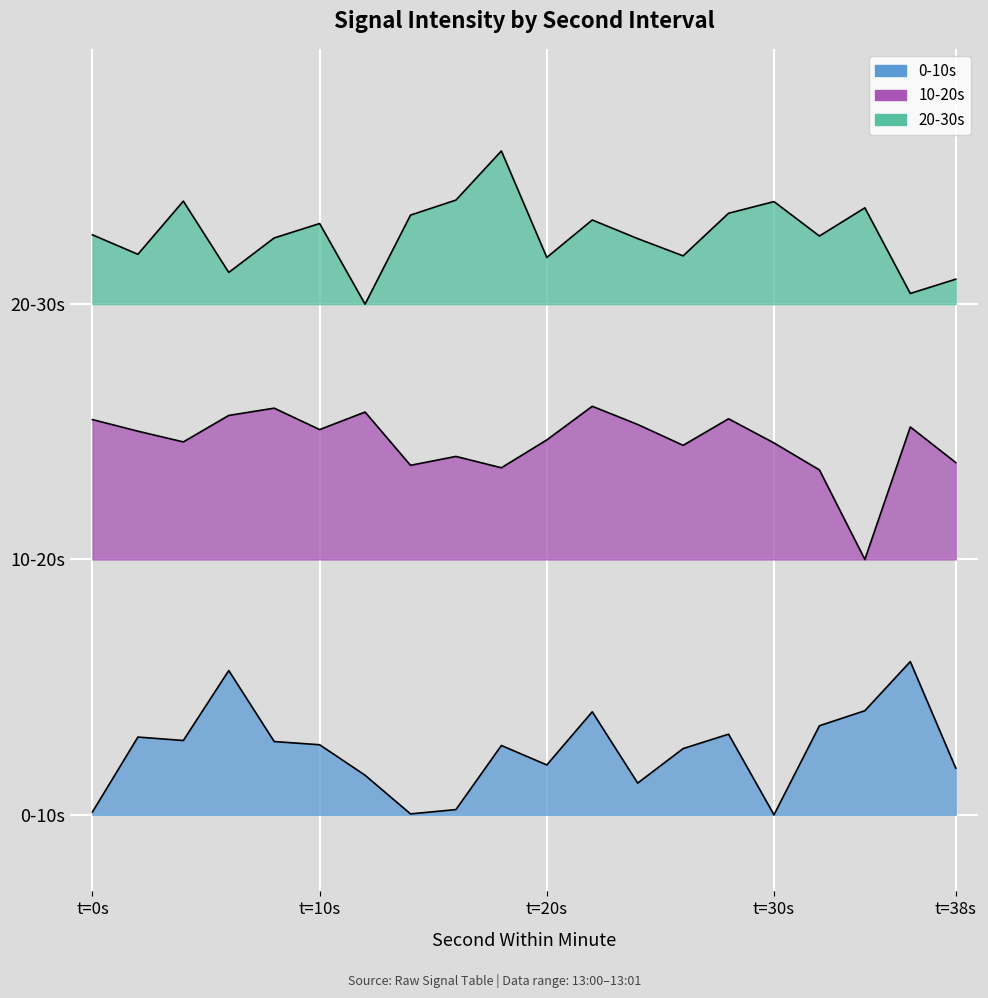

At which label is 20-30s closest to 2?

12